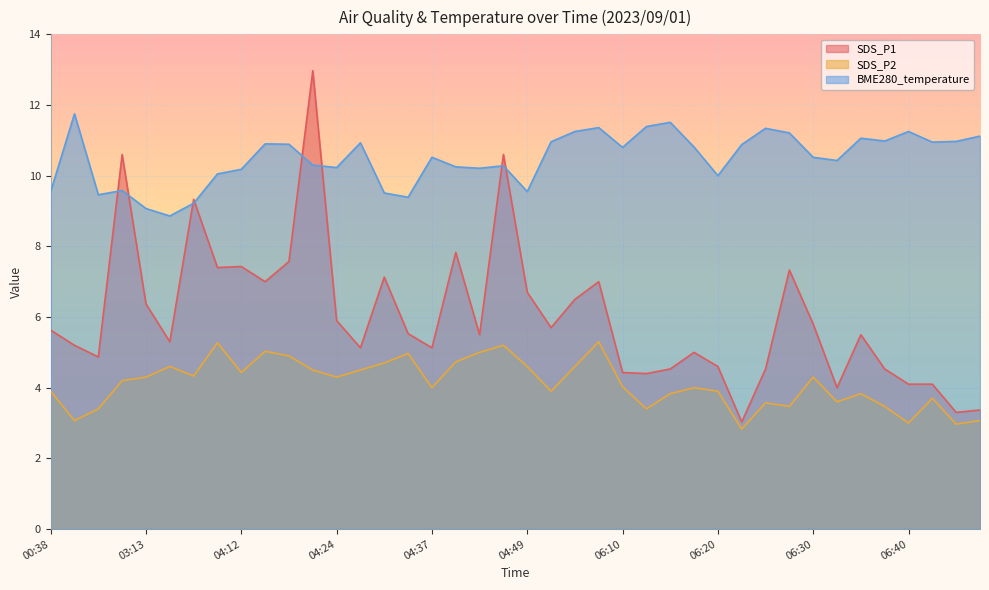

How many data points in SDS_P2 are less than 4?

17